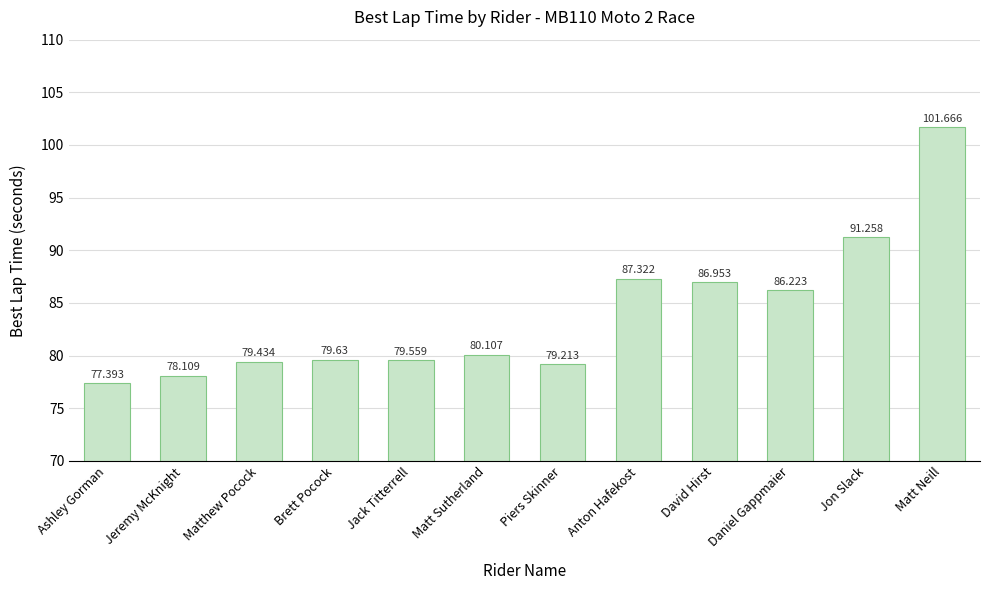

What is the label of the 2nd bar from the left?

Jeremy McKnight